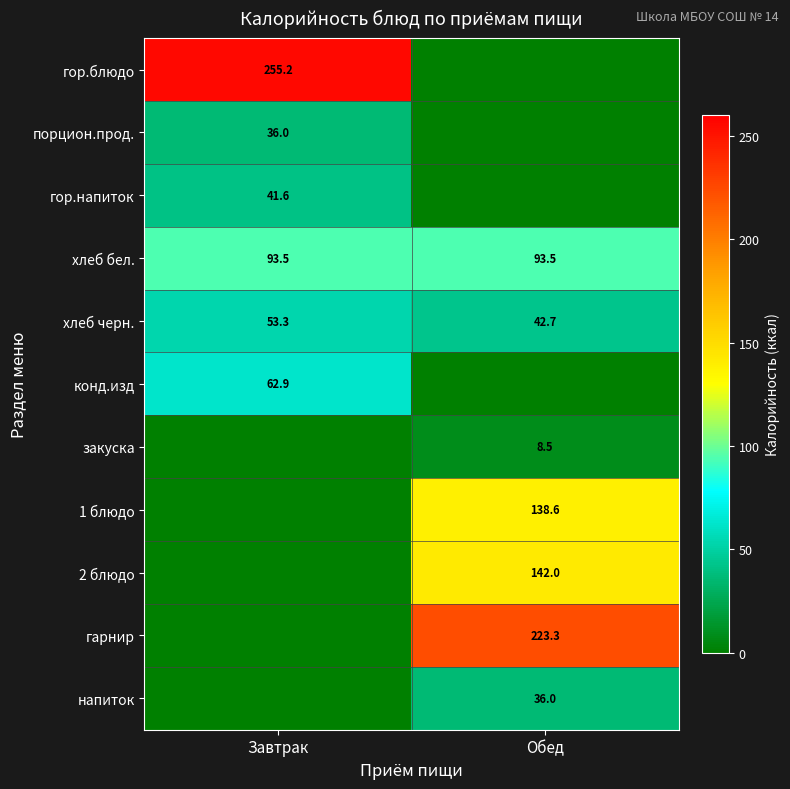

Read the хлеб черн. value at Завтрак.

53.3